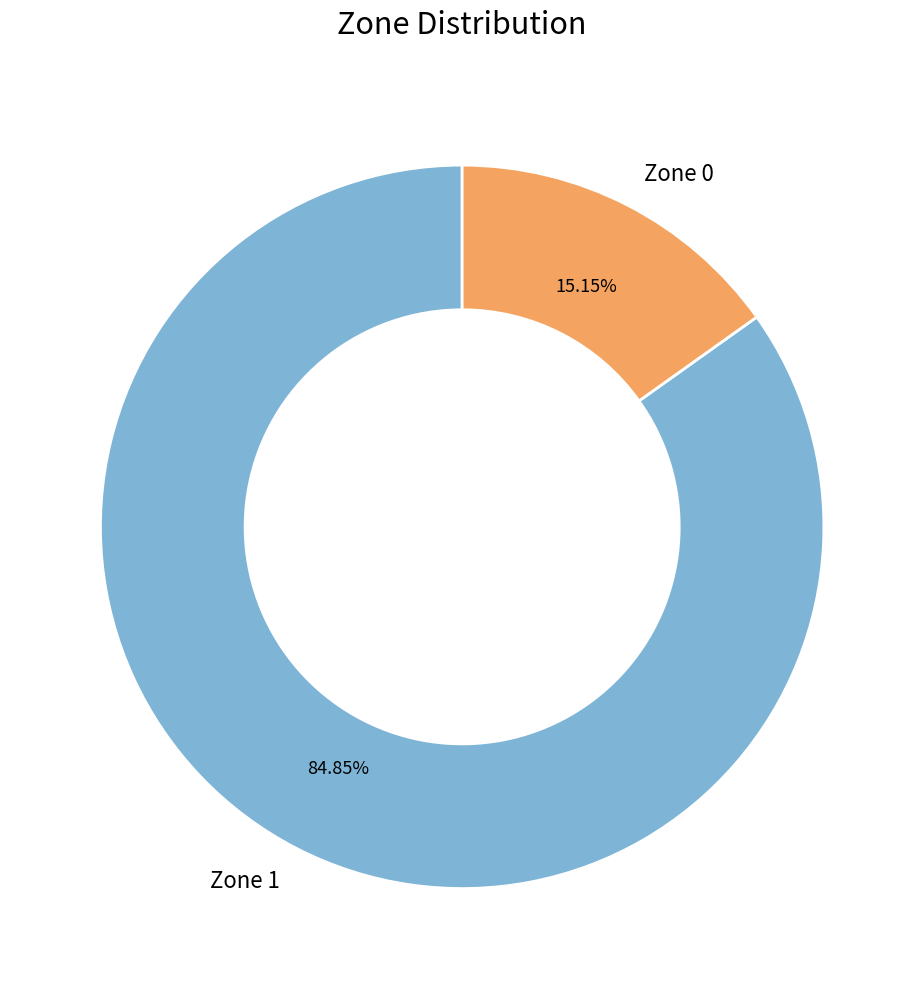

What percentage do Zone 0 and Zone 1 together represent?

100.0%